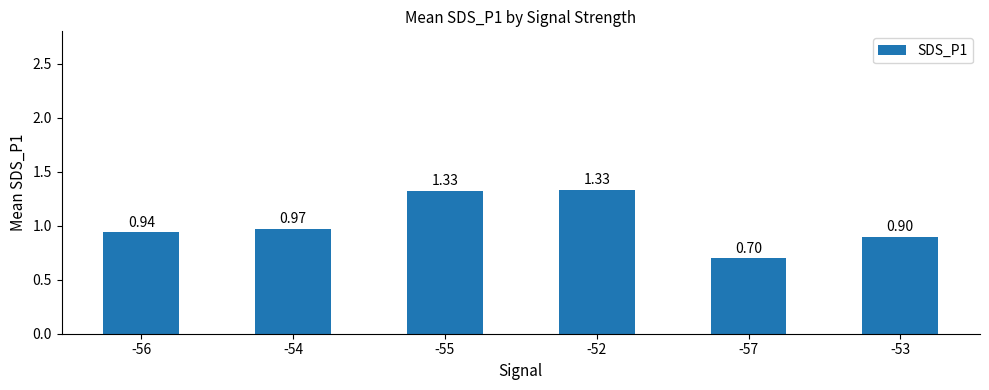

Count the number of categories in the chart.

6